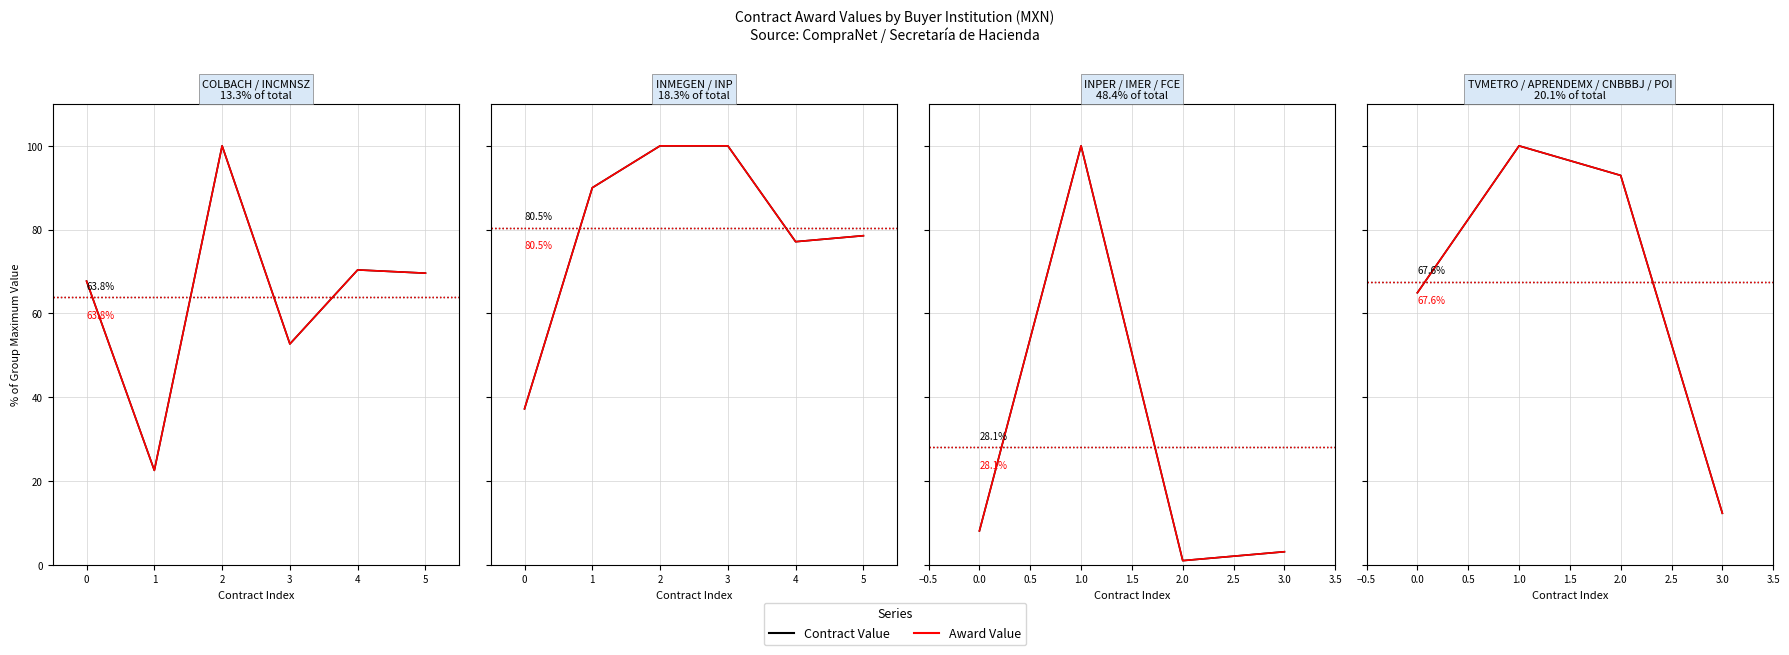

Is the value of Award Value at 1.0 greater than the value of Contract Value at 1.0?

No